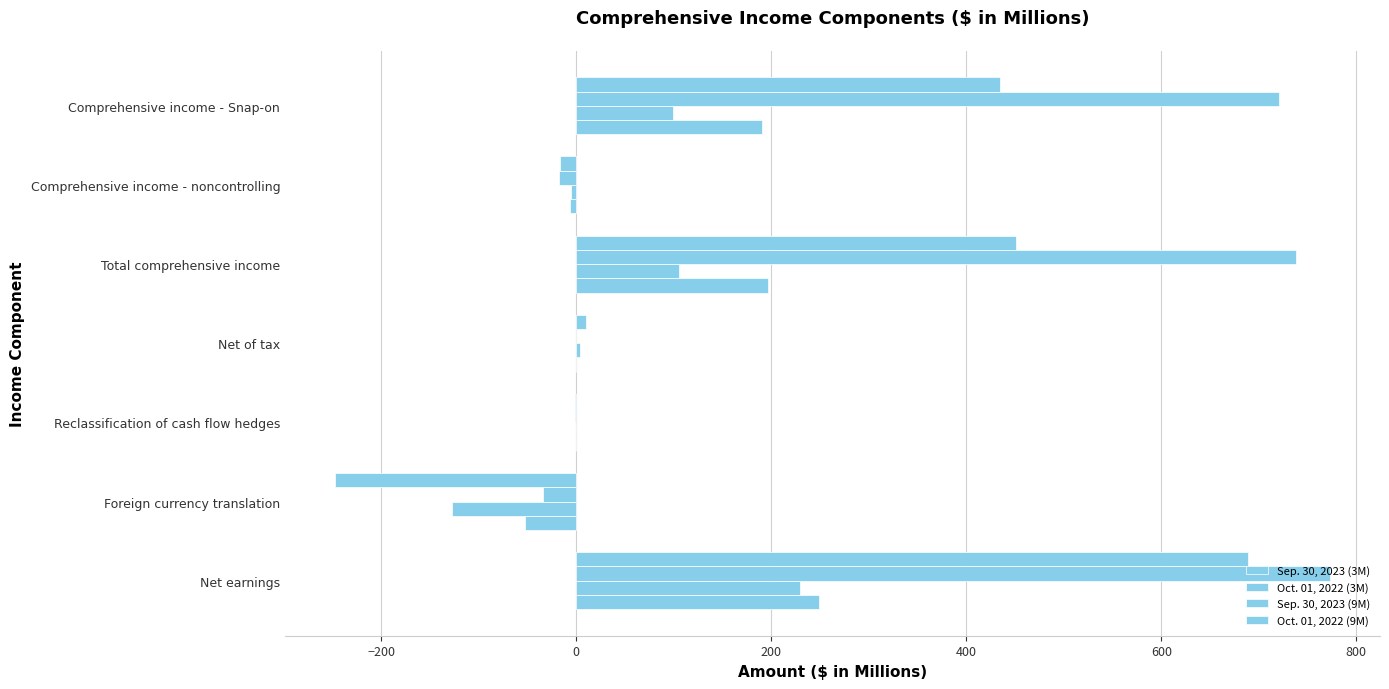

Which series has the largest total across all categories?

Sep. 30, 2023 (9M)